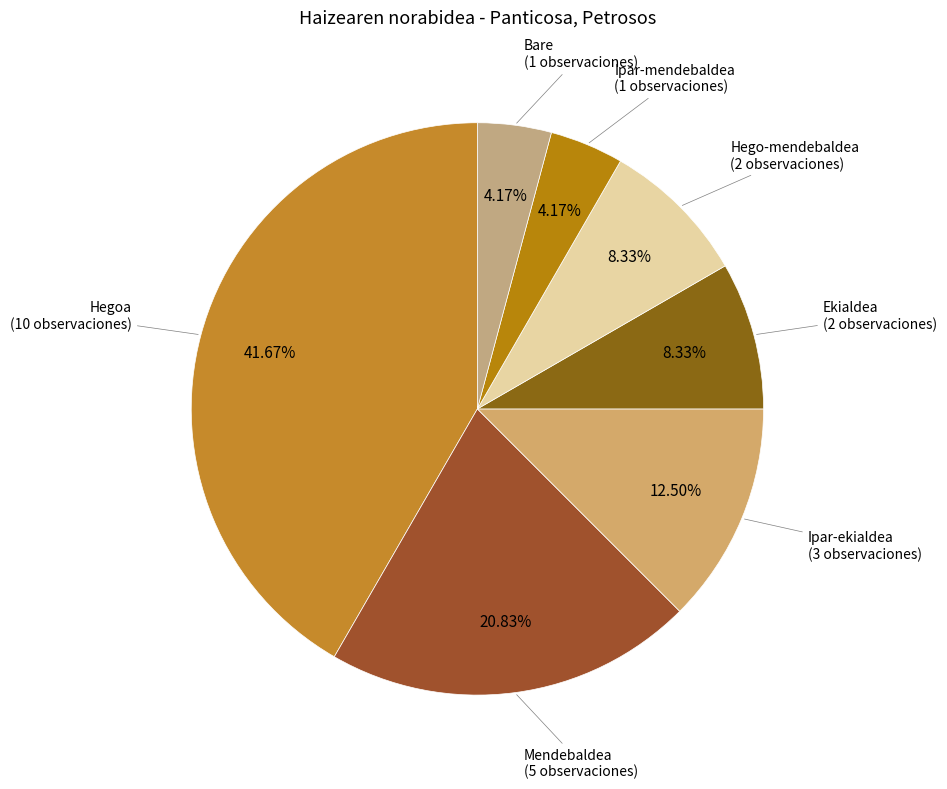

Which slice is the smallest?

Ipar-mendebaldea